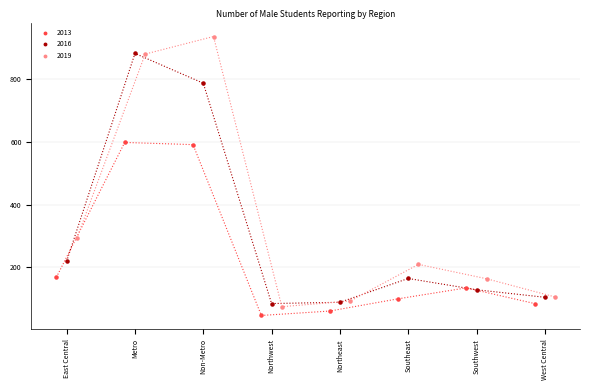

What are all the series names shown in the legend?

2013, 2016, 2019